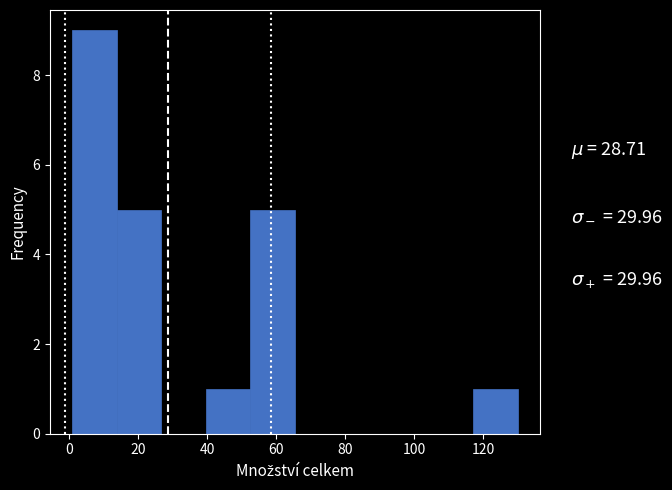

What is the height of the bar covering 40 to 52 on the x-axis? Neither the bar edges nor the heights are printed on the chart, so give them approximately, as read against the axes.

1